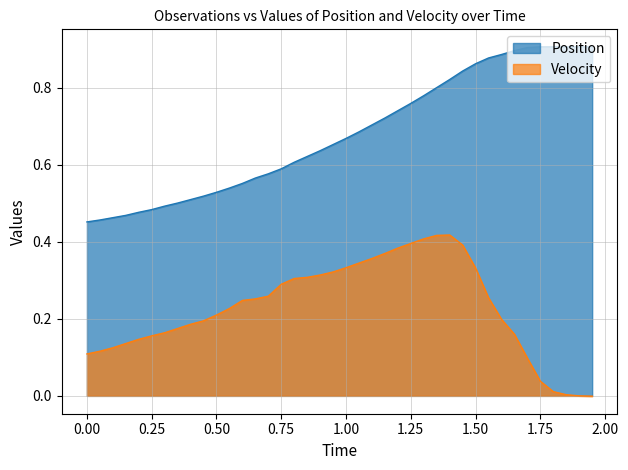

How many categories are shown in the chart?

40